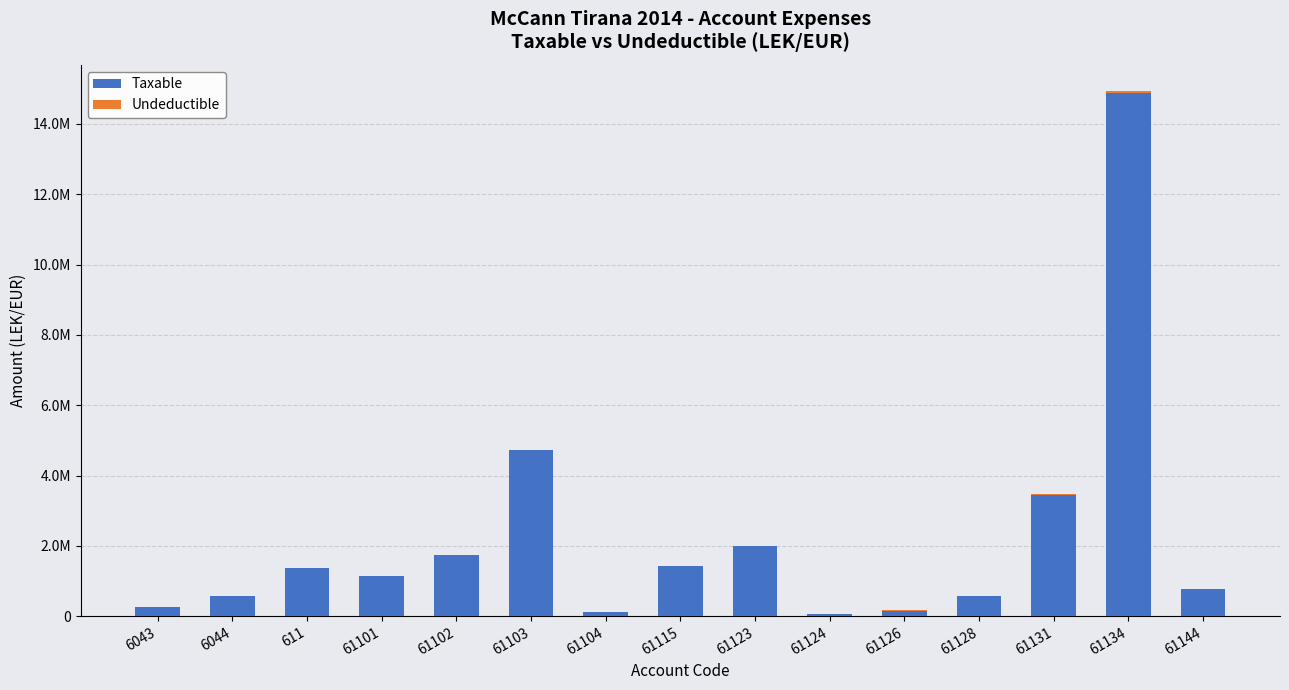

Does the chart contain stacked bars?

Yes